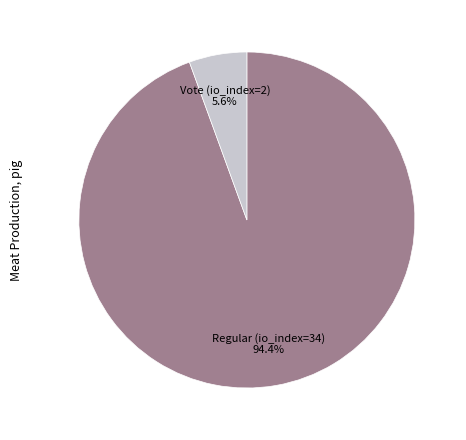

True or false: Vote (io_index=2) accounts for 1% of the total.

False